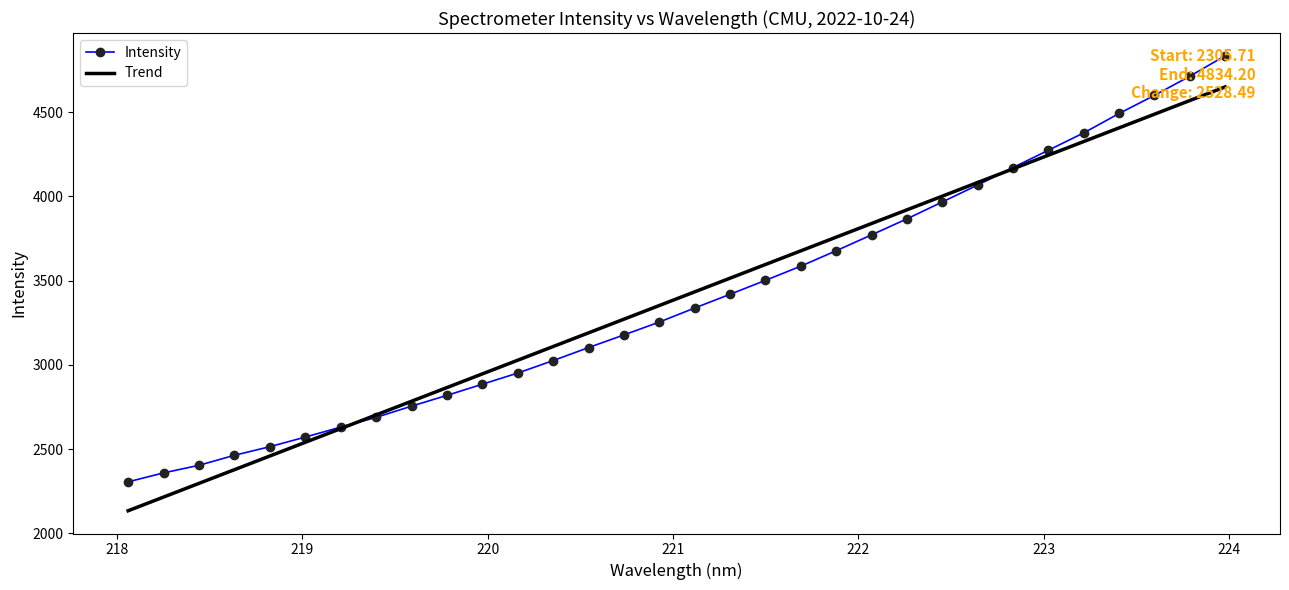

What is the sum of all Trend values?

108555.9